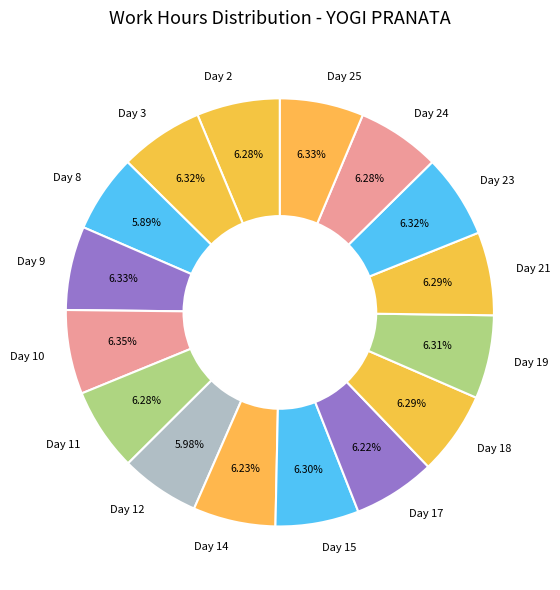

Count the number of slices in the pie.

16